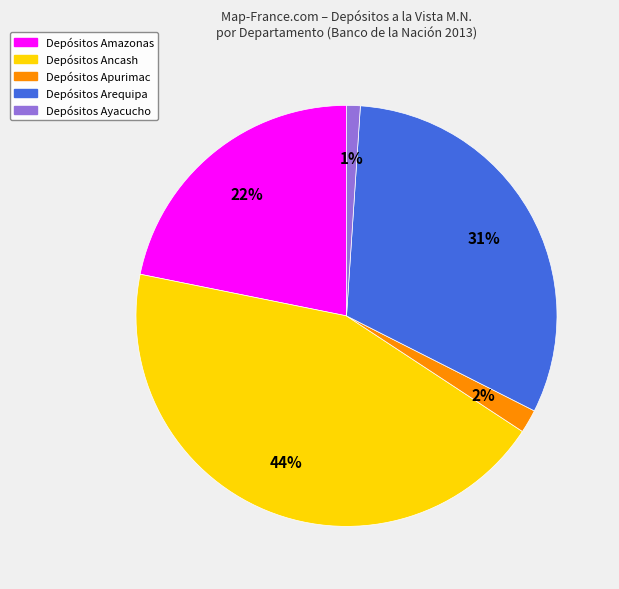

To the nearest percent, what is the average slice percentage?

20%